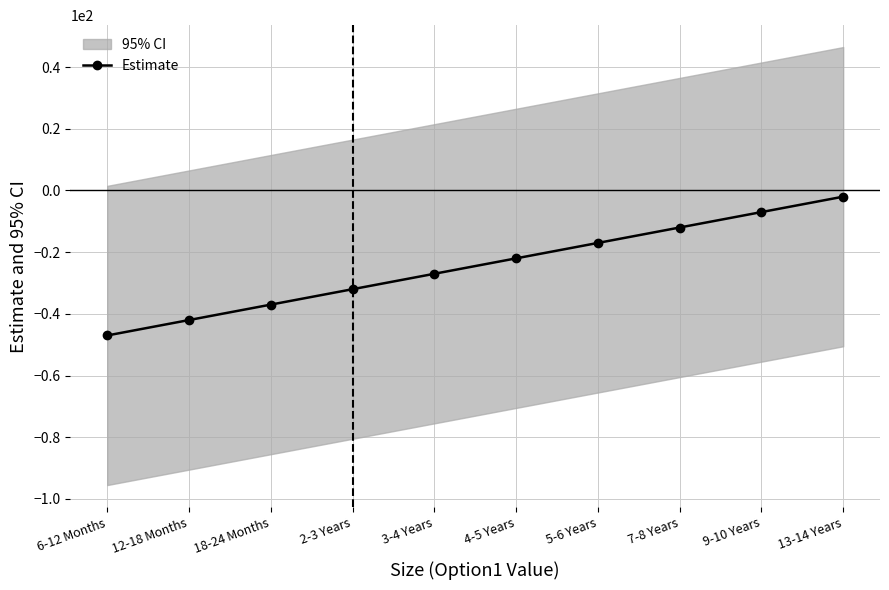

Reading left to right, list all the values displayed in this chart.

6-12 Months=-47	12-18 Months=-42	18-24 Months=-37	2-3 Years=-32	3-4 Years=-27	4-5 Years=-22	5-6 Years=-17	7-8 Years=-12	9-10 Years=-7	13-14 Years=-2